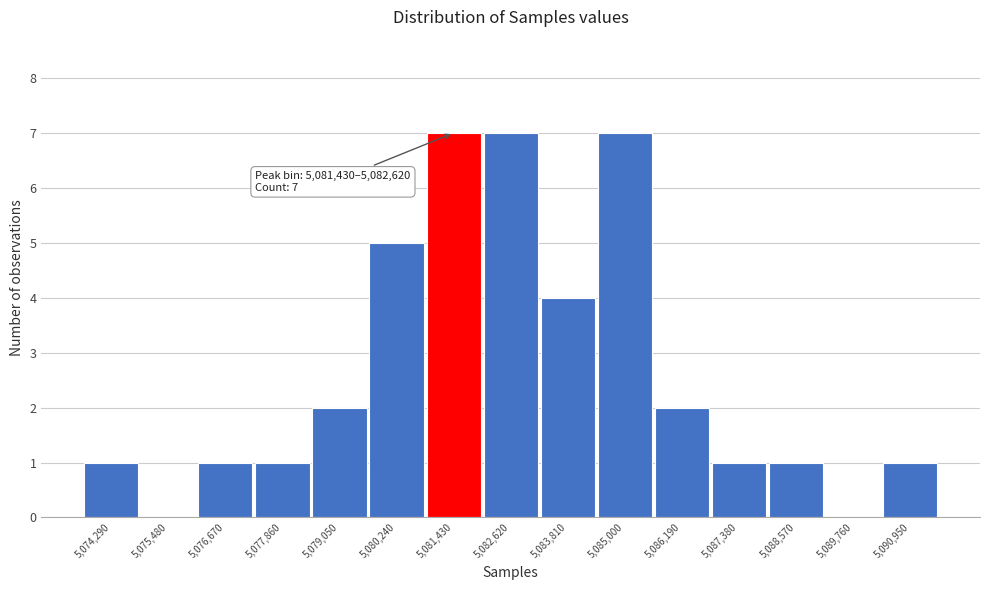

Reading left to right, transcribe all the data shown in this chart.

5,074,290=1	5,075,480=0	5,076,670=1	5,077,860=1	5,079,050=2	5,080,240=5	5,081,430=7	5,082,620=7	5,083,810=4	5,085,000=7	5,086,190=2	5,087,380=1	5,088,570=1	5,089,760=0	5,090,950=1